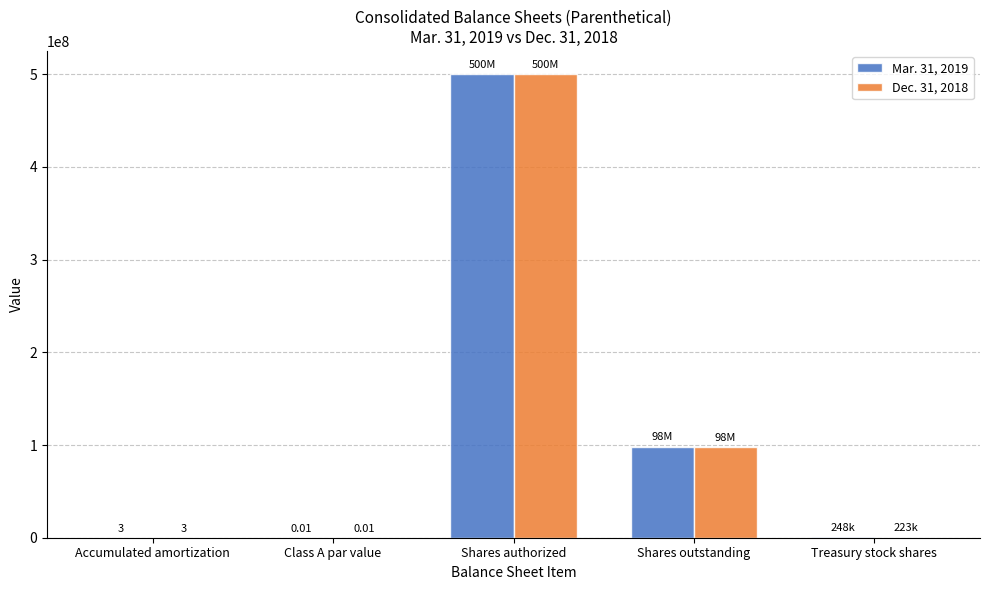

What is the sum of all Dec. 31, 2018 values?

598274672.0